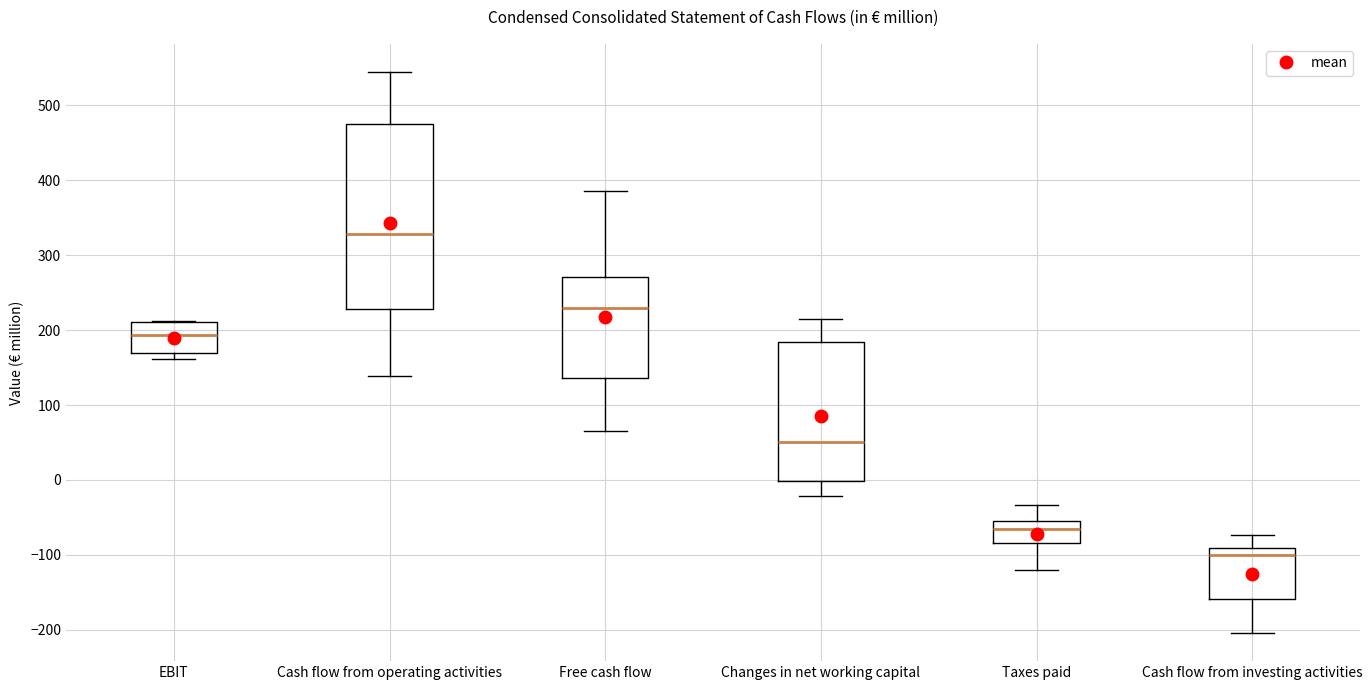

Which box is the tallest, from its lower edge to its upper edge?

Cash flow from operating activities